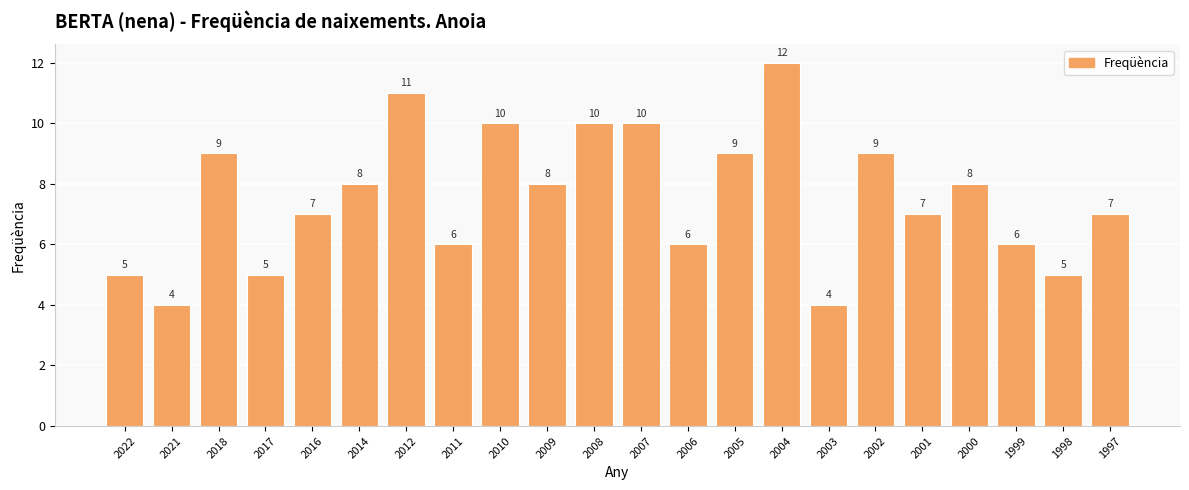

What is the approximate value at 2006?

6